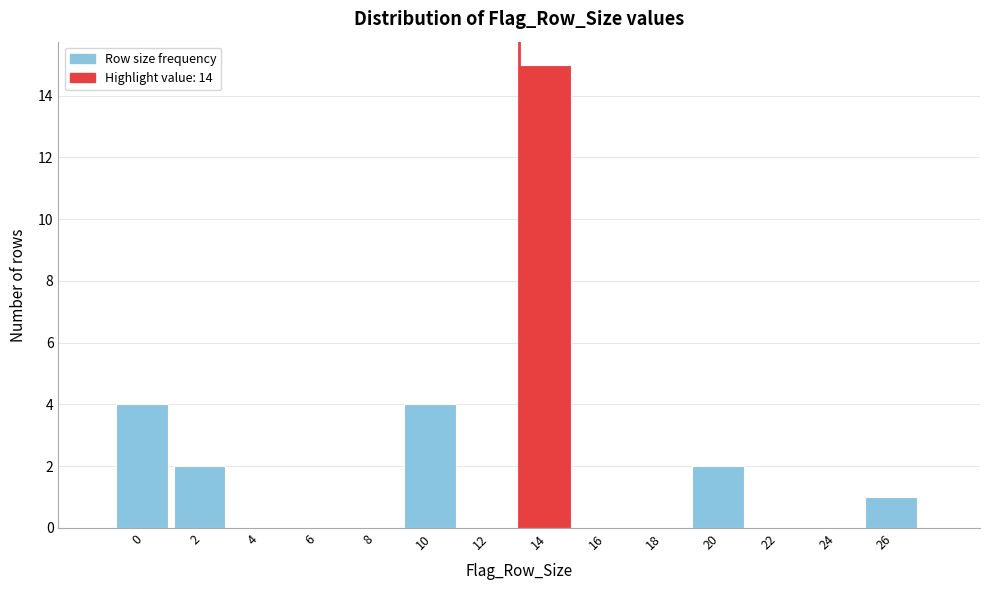

Reading left to right, transcribe all the data shown in this chart.

0=4	2=2	4=0	6=0	8=0	10=4	12=0	14=15	16=0	18=0	20=2	22=0	24=0	26=1